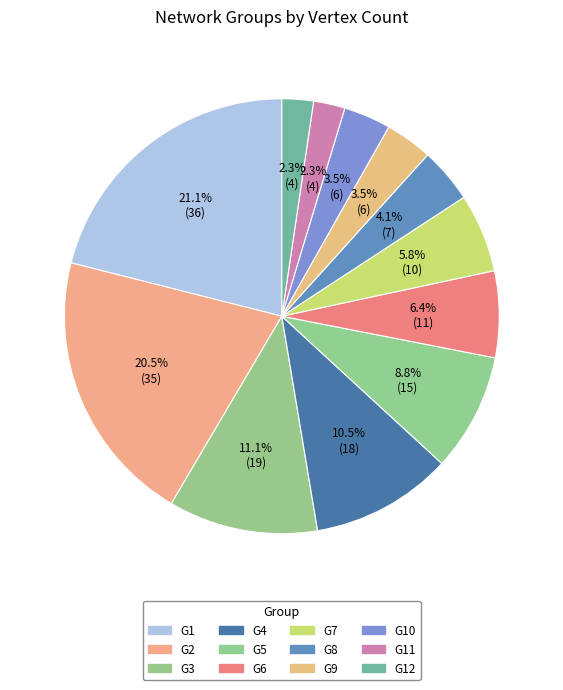

Approximately how many times larger is the value at G9 compared to G3?

0.3